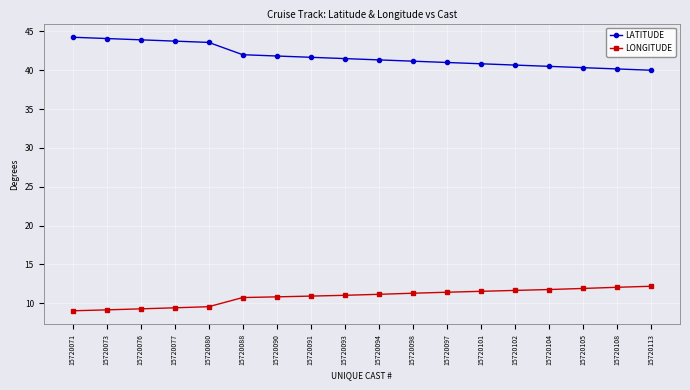

The LONGITUDE series shows 2.4 at 15720073. True or false?

False